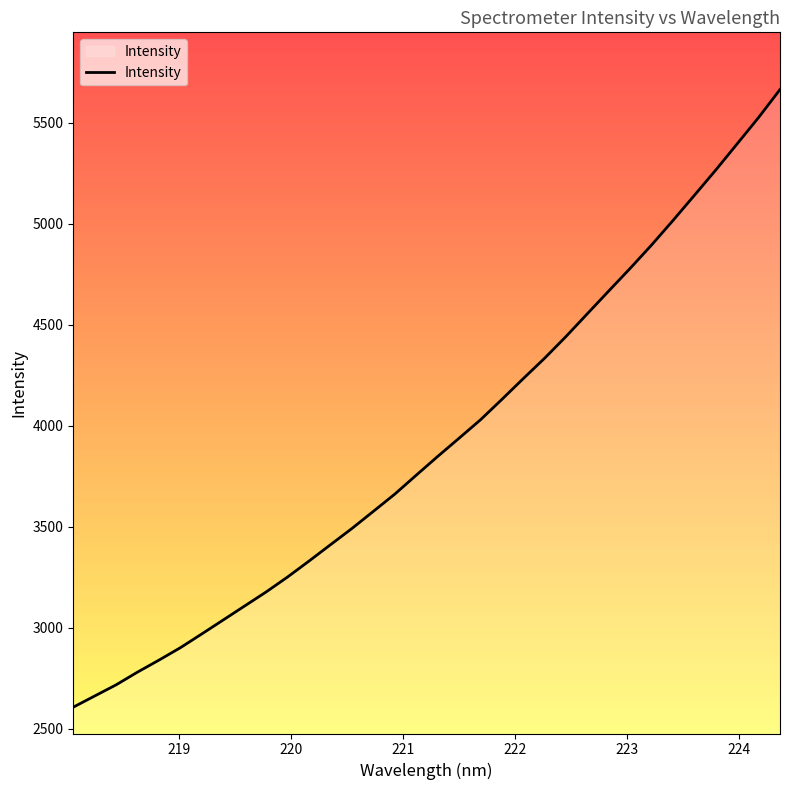

What is the difference between the maximum and minimum values?

3057.7